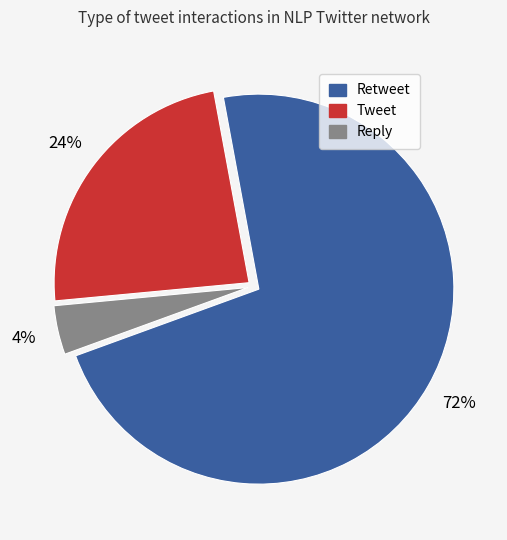

How many slices are in this pie chart?

3